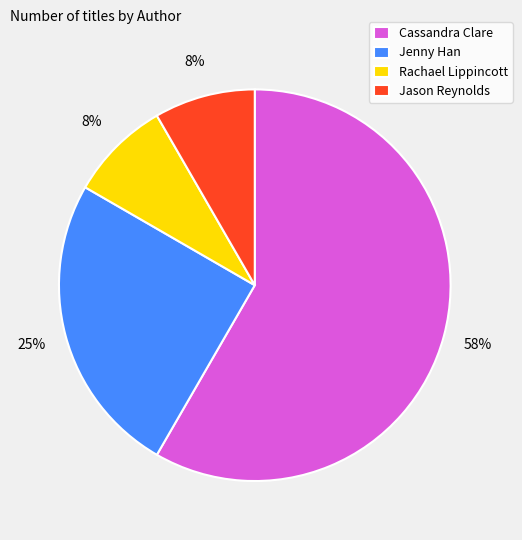

True or false: Cassandra Clare accounts for 58% of the total.

True